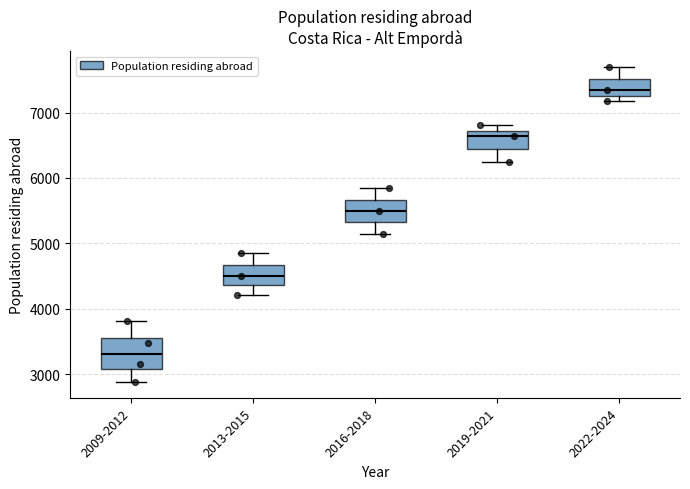

Where is the upper edge of the box for 2019-2021 on the y-axis? The values are not printed on the chart, so give them approximately, as read against the axis.

6700